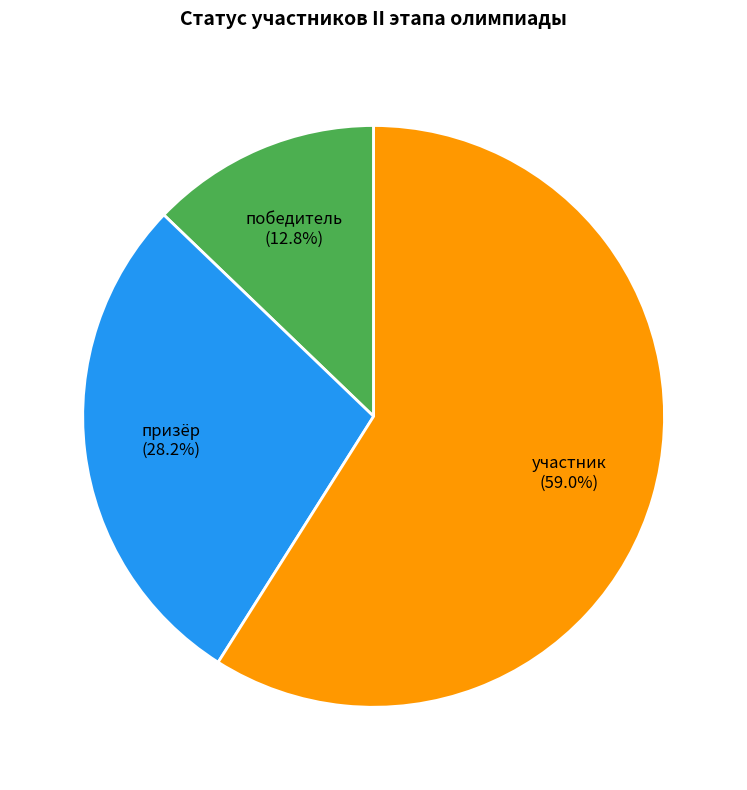

To the nearest percent, what is the difference between the призёр and участник slice percentages?

31%